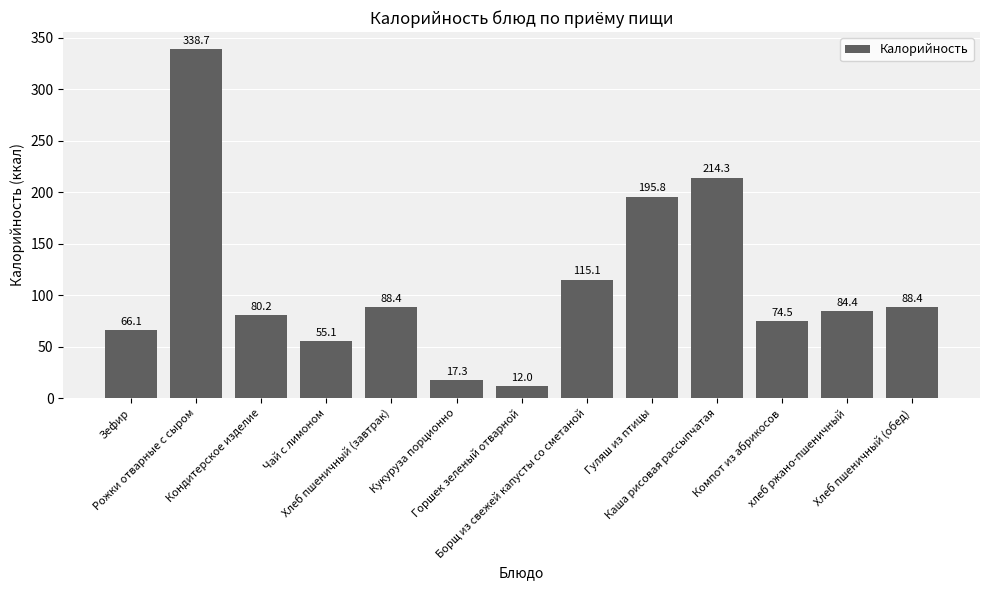

What position from the right is Компот из абрикосов?

3